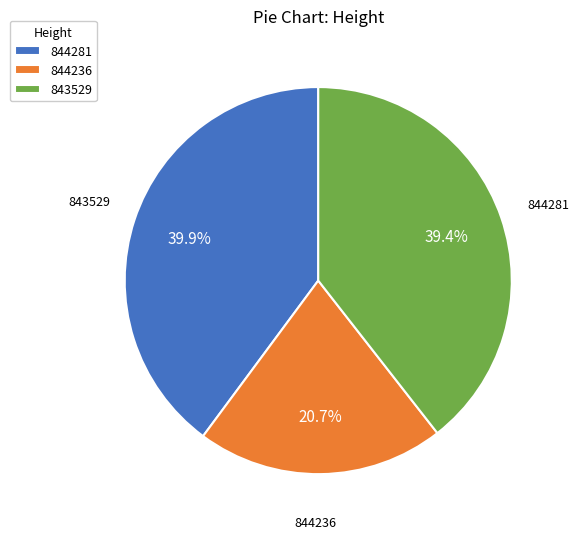

Which slice is the smallest?

844236